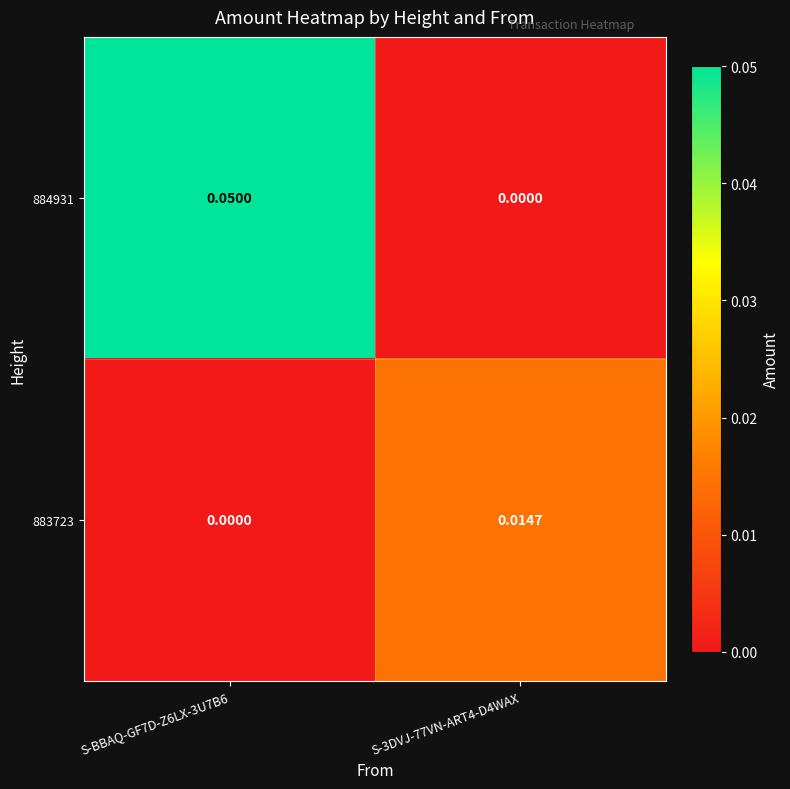

Is the value of 883723 at S-3DVJ-77VN-ART4-D4WAX greater than the value of 884931 at S-BBAQ-GF7D-Z6LX-3U7B6?

No